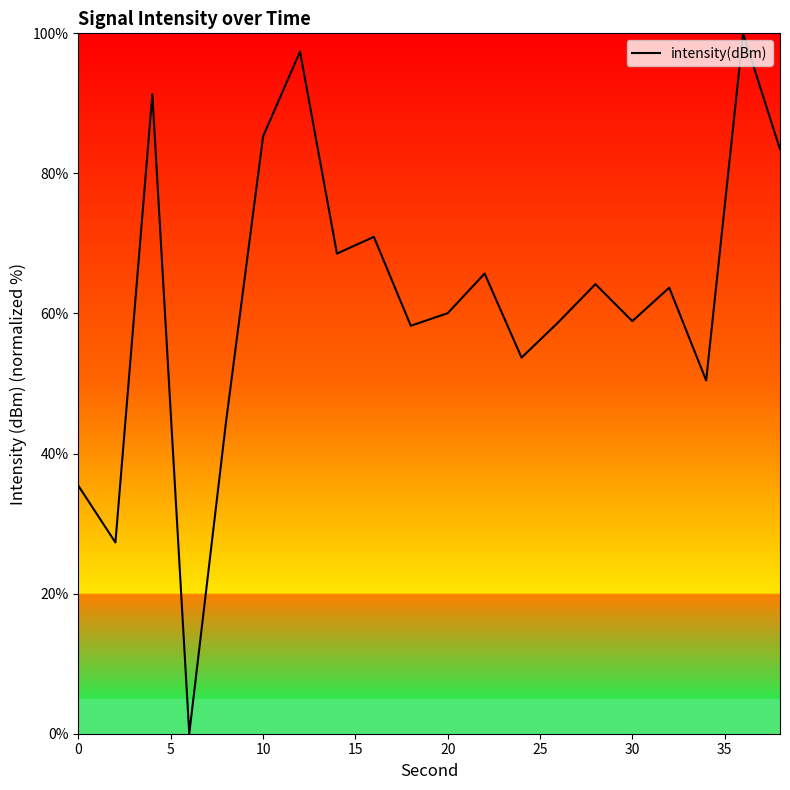

What is the maximum value shown in the chart?

100.0